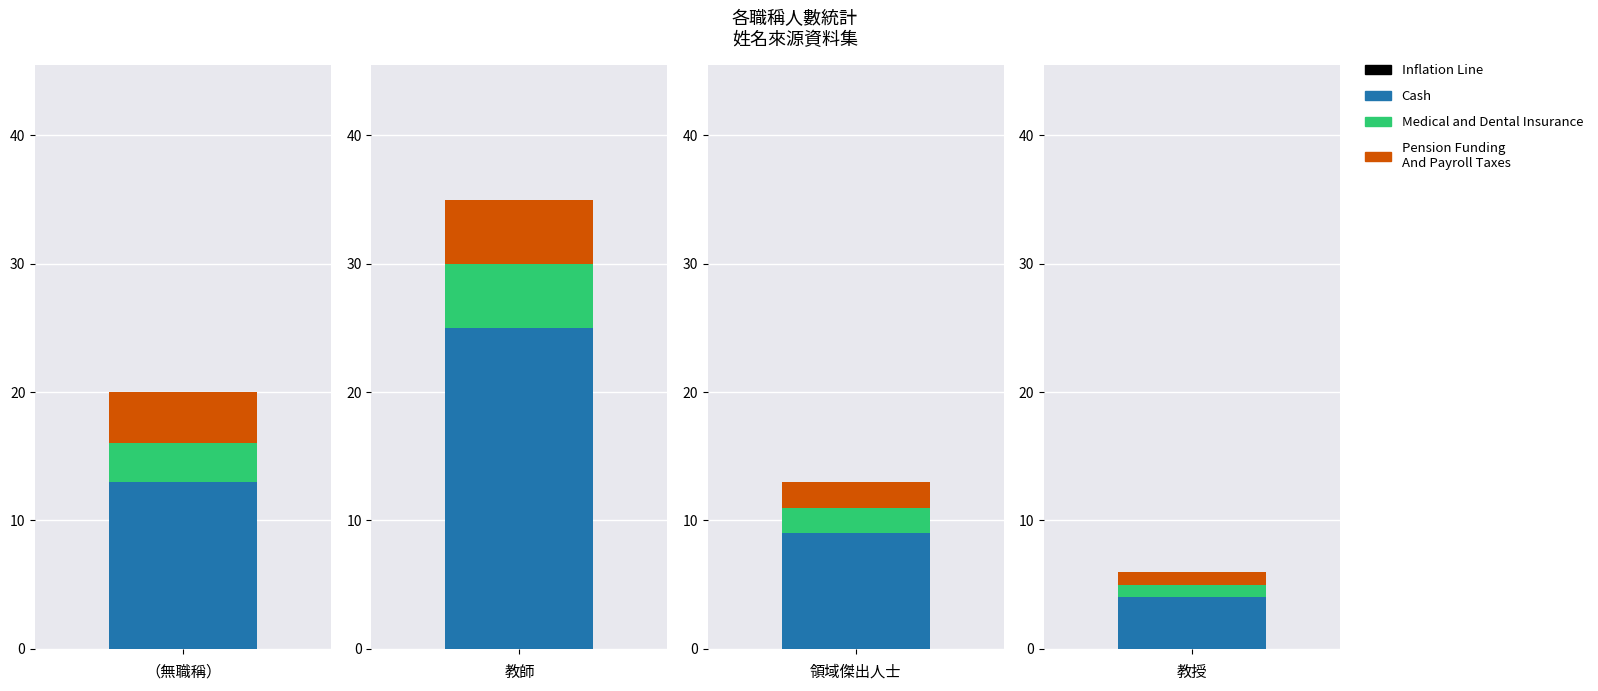

How many bars are there in total?

12